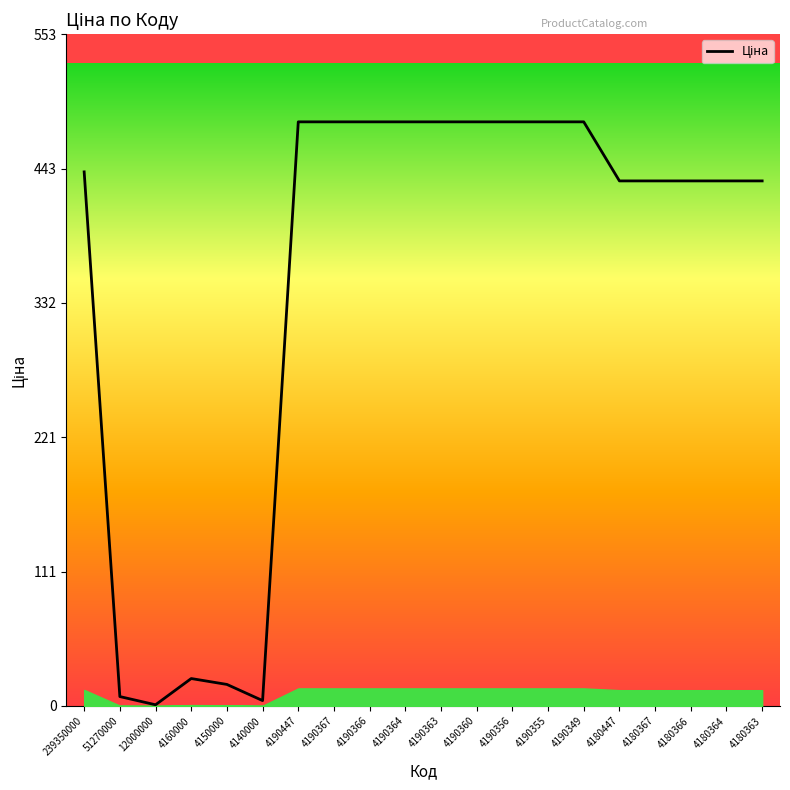

Between 4180363 and 4190356, which is larger?

4190356